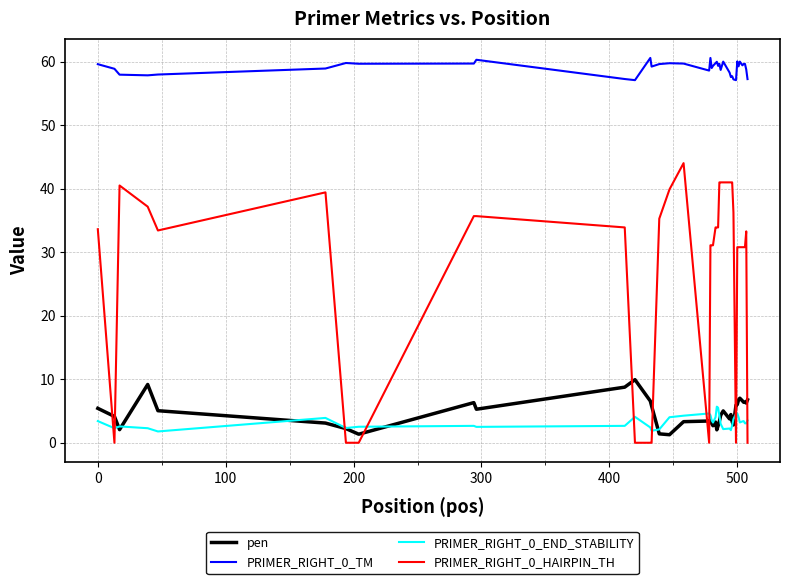

Which series has the largest range (max minus min)?

PRIMER_RIGHT_0_HAIRPIN_TH